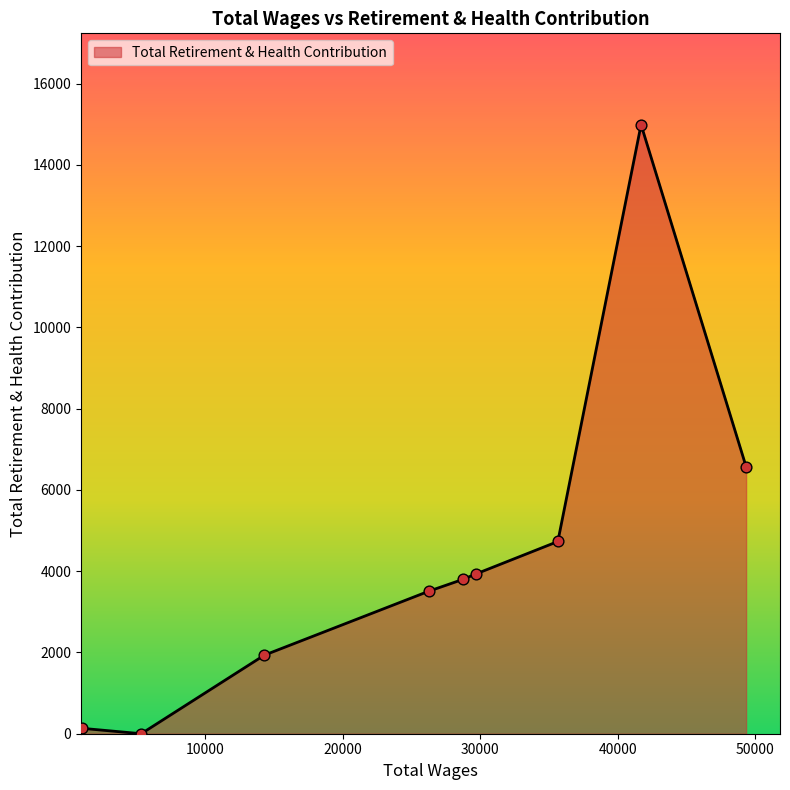

What is the maximum value shown in the chart?

14989